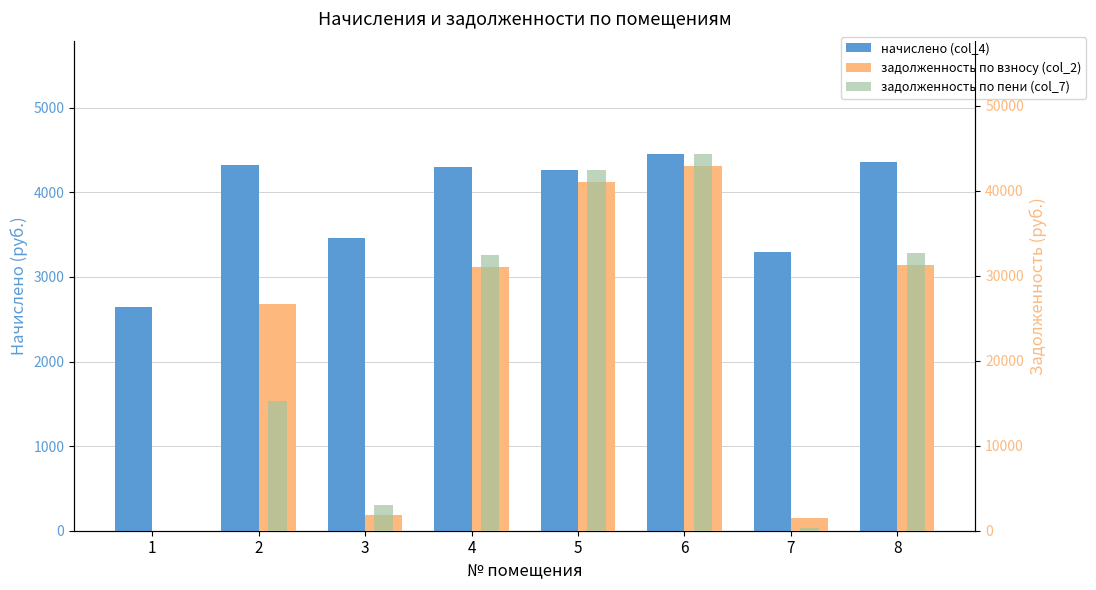

Which series changed the most between 1 and 4?

задолженность по пени (col_7)